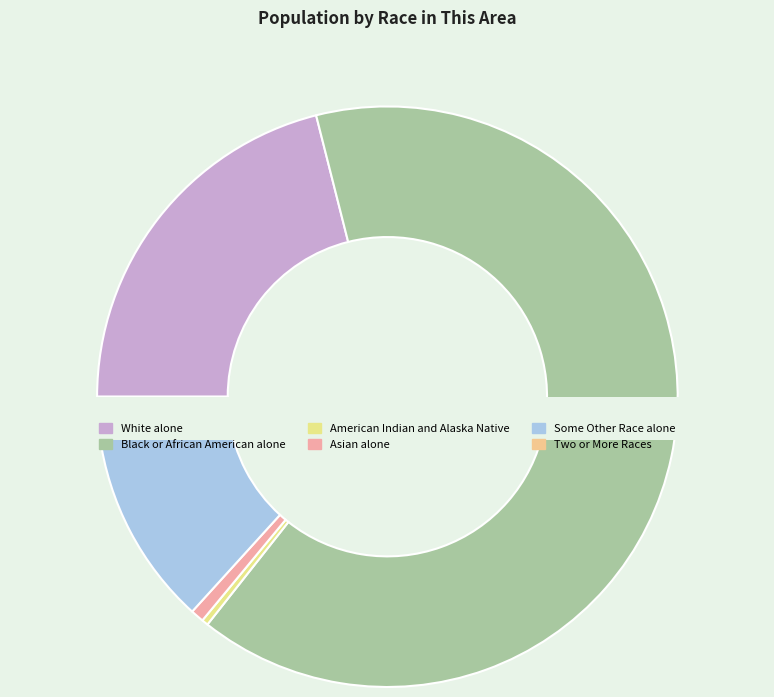

To the nearest percent, what is the difference between the largest and smallest slice percentages?

64%